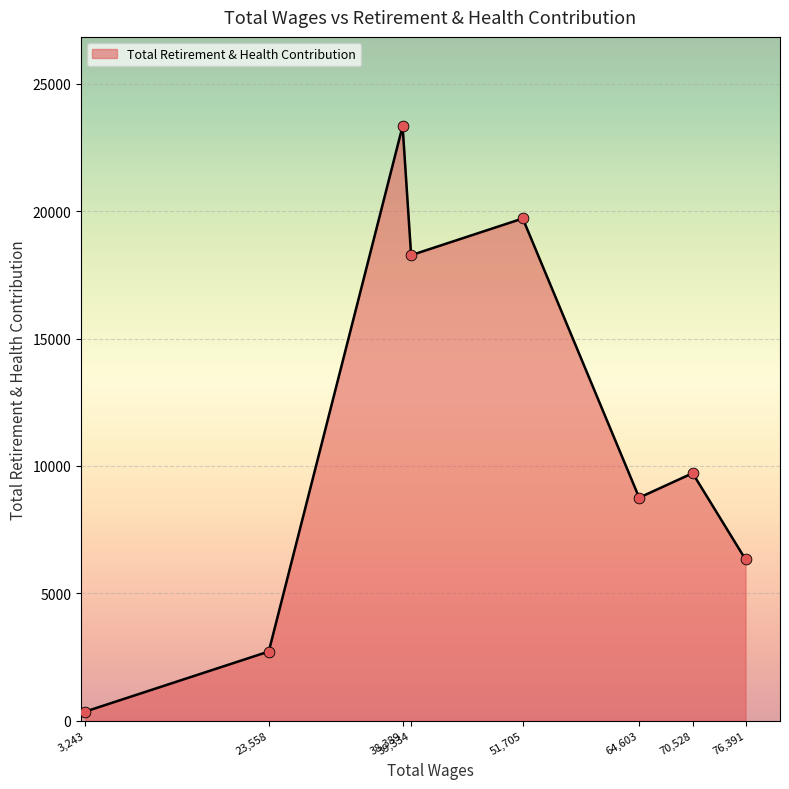

Which has a higher value, 23,558 or 39,334?

39,334